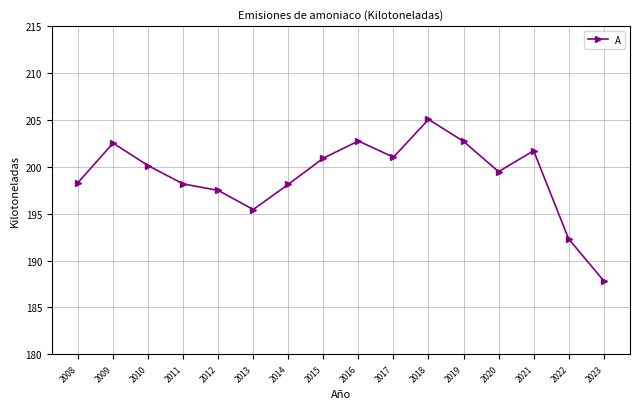

The chart shows a value of 202.5 at 2009. True or false?

True